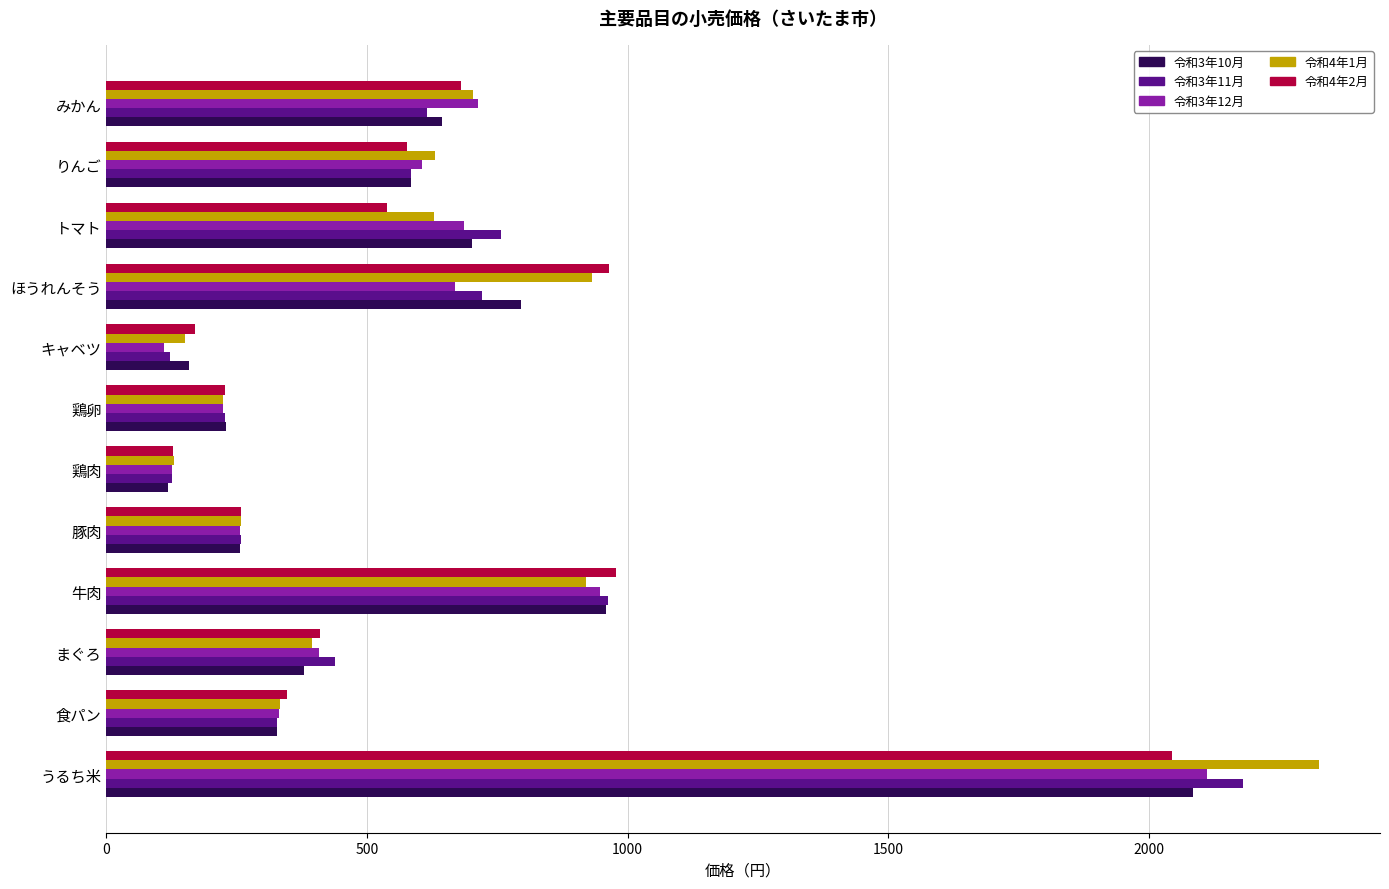

How many data points in 令和4年1月 are less than 628?

6